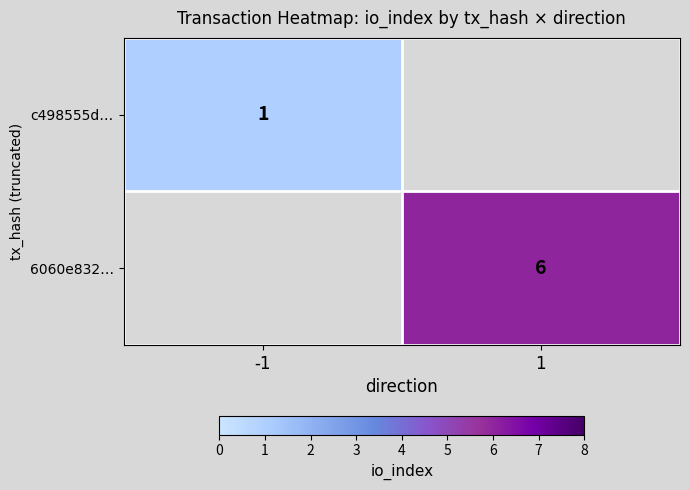

Is it true that c498555d… equals 2 at -1?

False